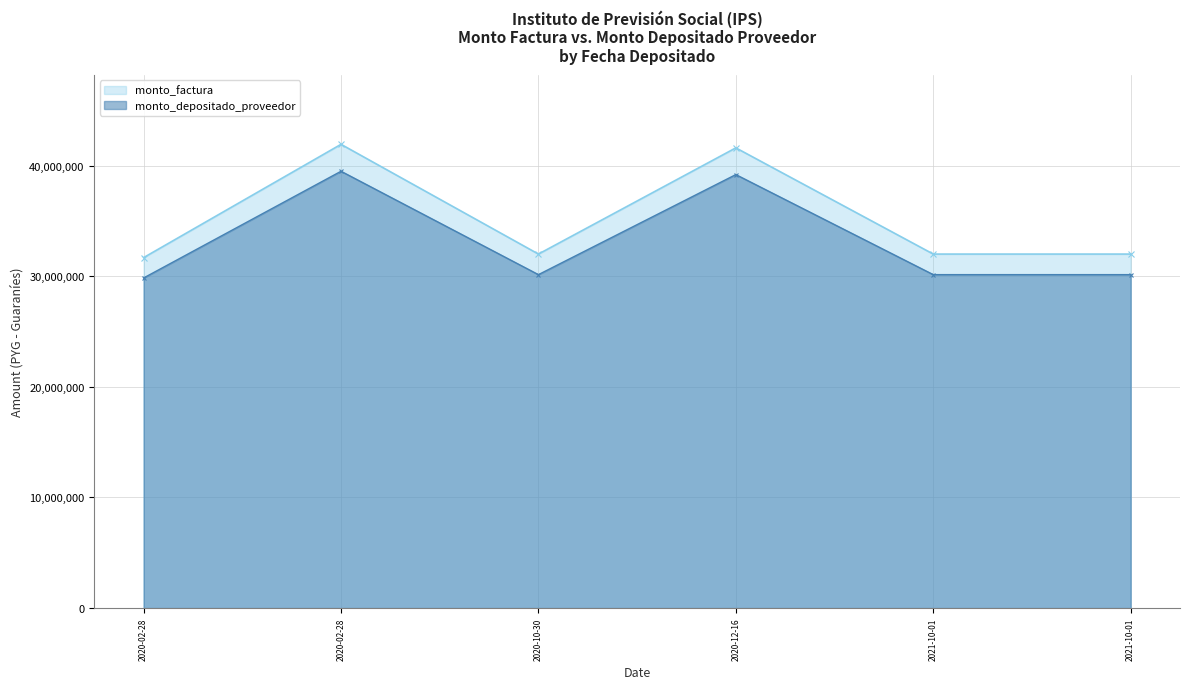

What value does the monto_depositado_proveedor series have at 2020-12-16?

39184175